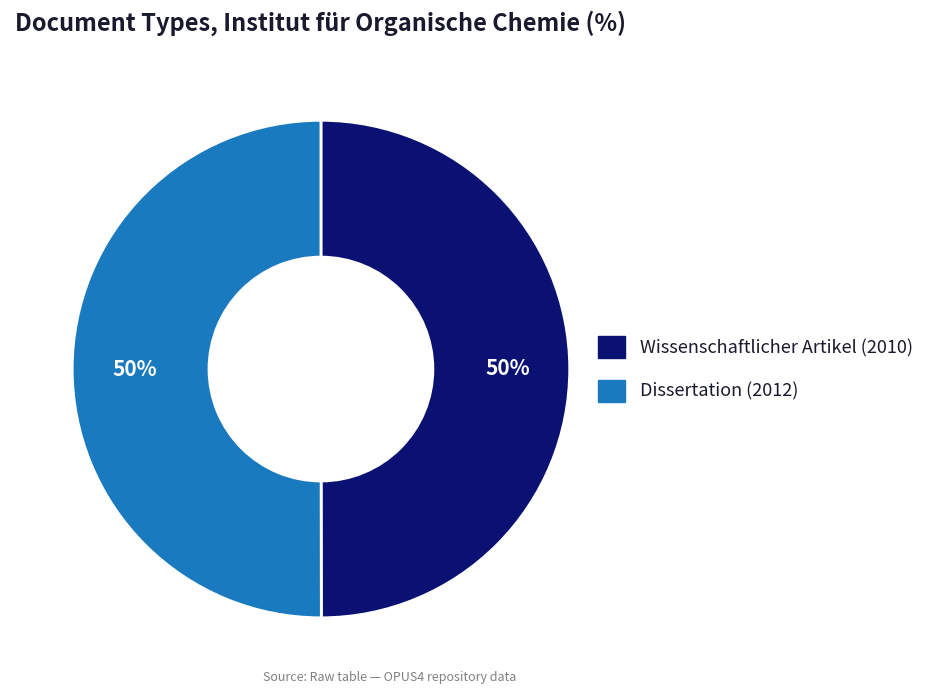

Approximately how many times larger is the value at Dissertation (2012) compared to Wissenschaftlicher Artikel (2010)?

1.0